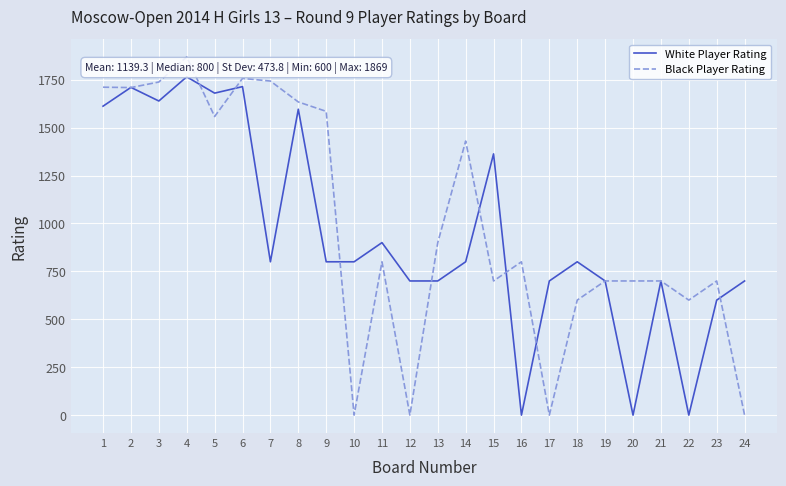

What is the difference between the maximum and second lowest values in the White Player Rating series?

1765